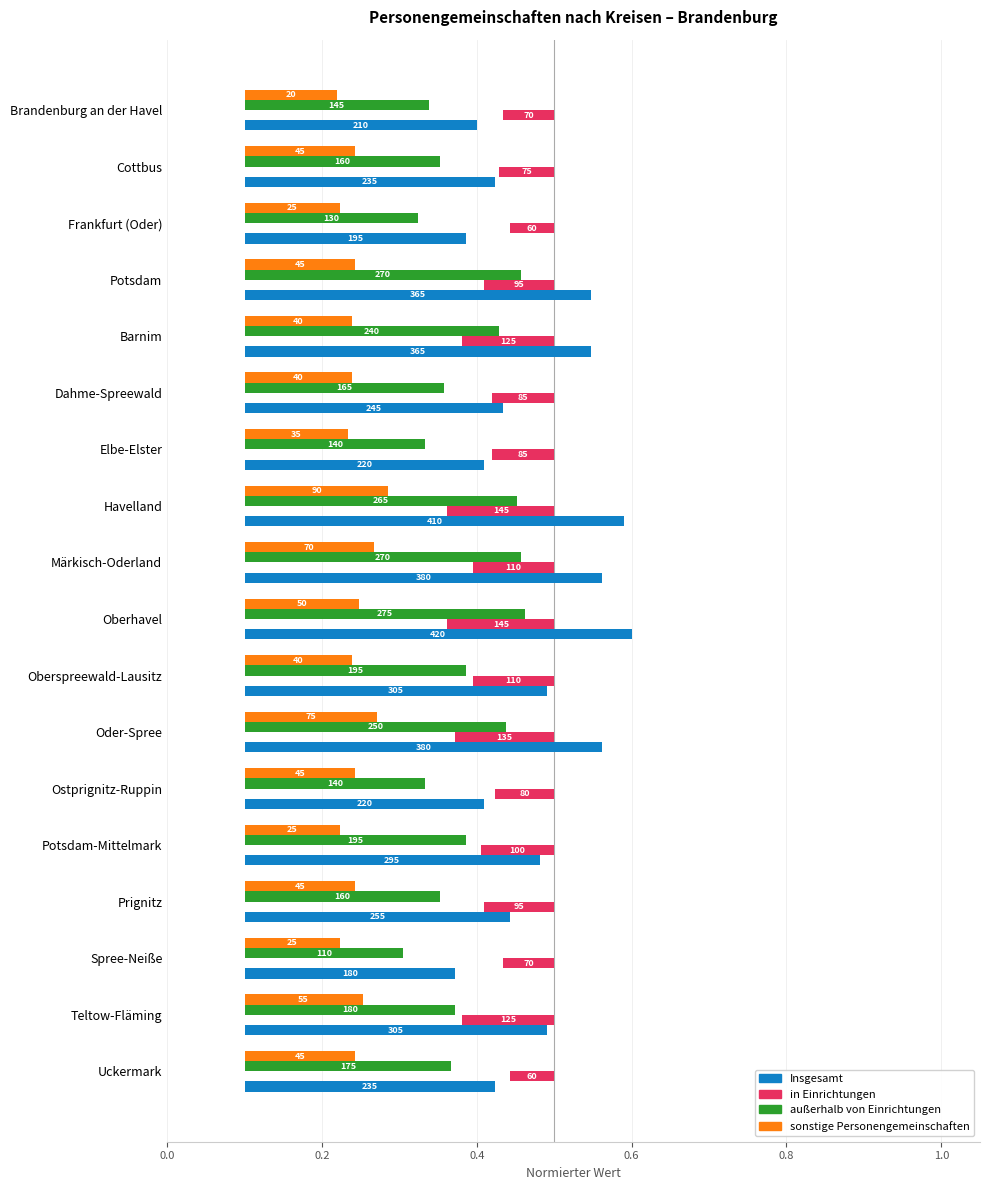

What is the difference between the second highest and minimum values in the außerhalb von Einrichtungen series?

0.2